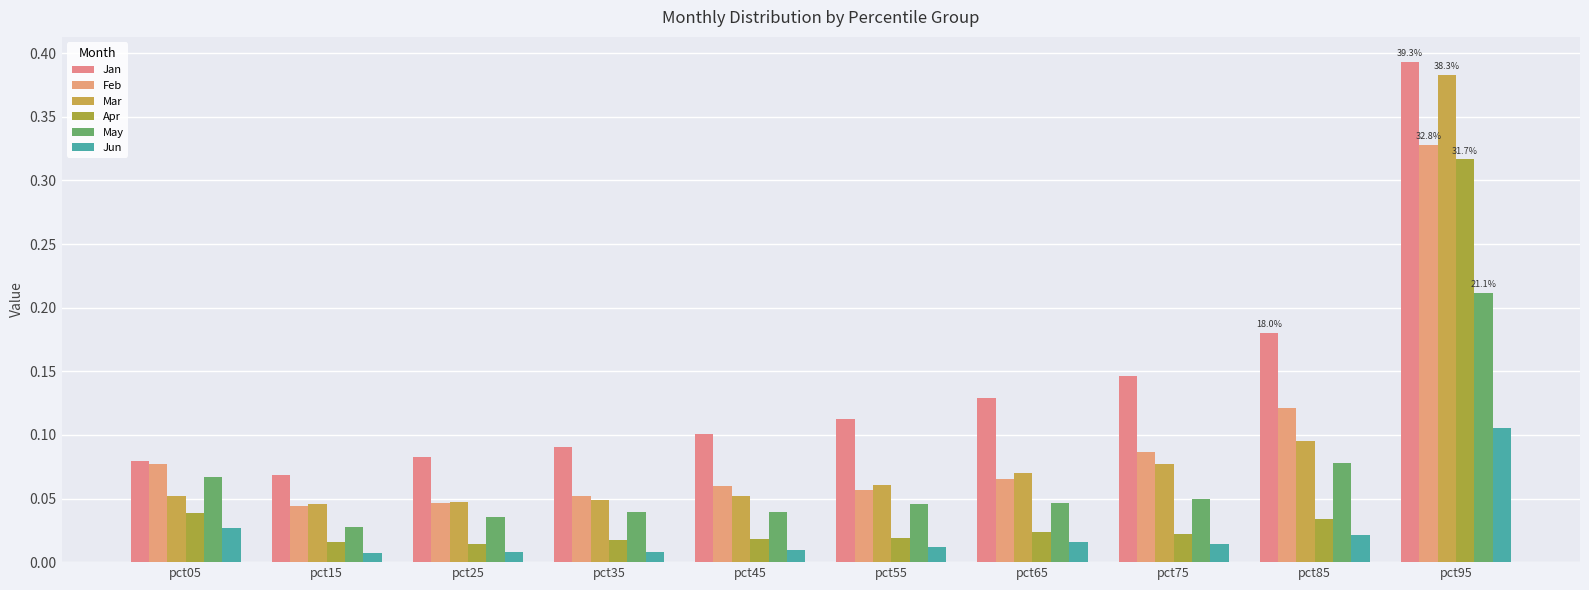

Which series has the widest spread of values?

Mar